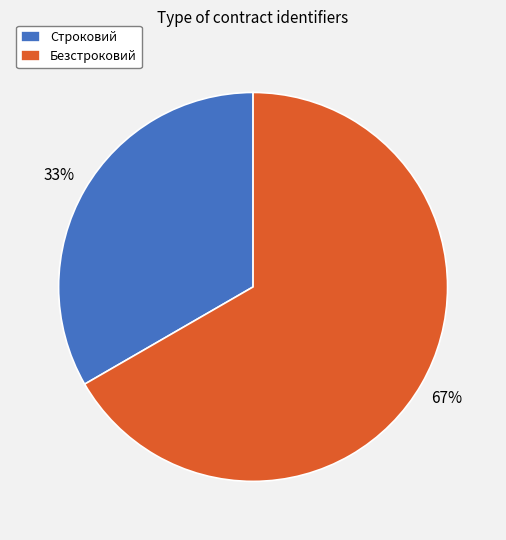

To the nearest percent, what portion does Безстроковий represent?

67%